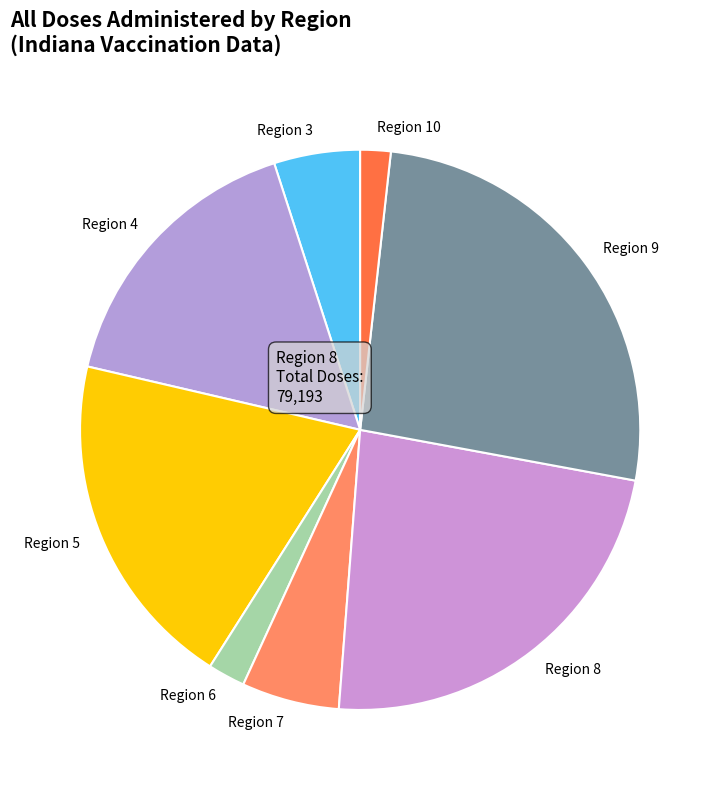

Between Region 10 and Region 3, which is larger?

Region 3